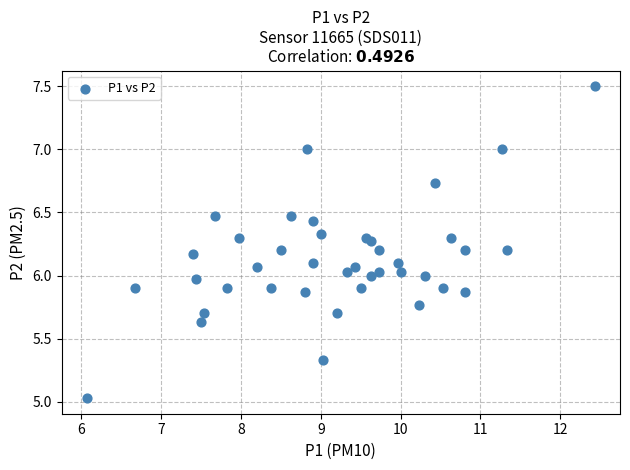

What is the range of Y values (max minus min)?

2.5